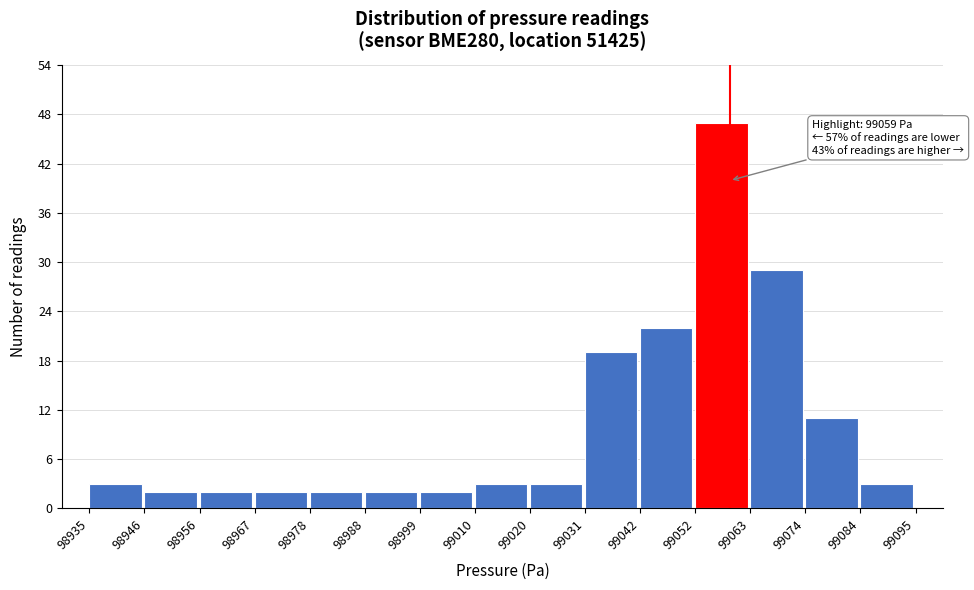

Which range on the x-axis has the tallest bar?

99052 to 99063